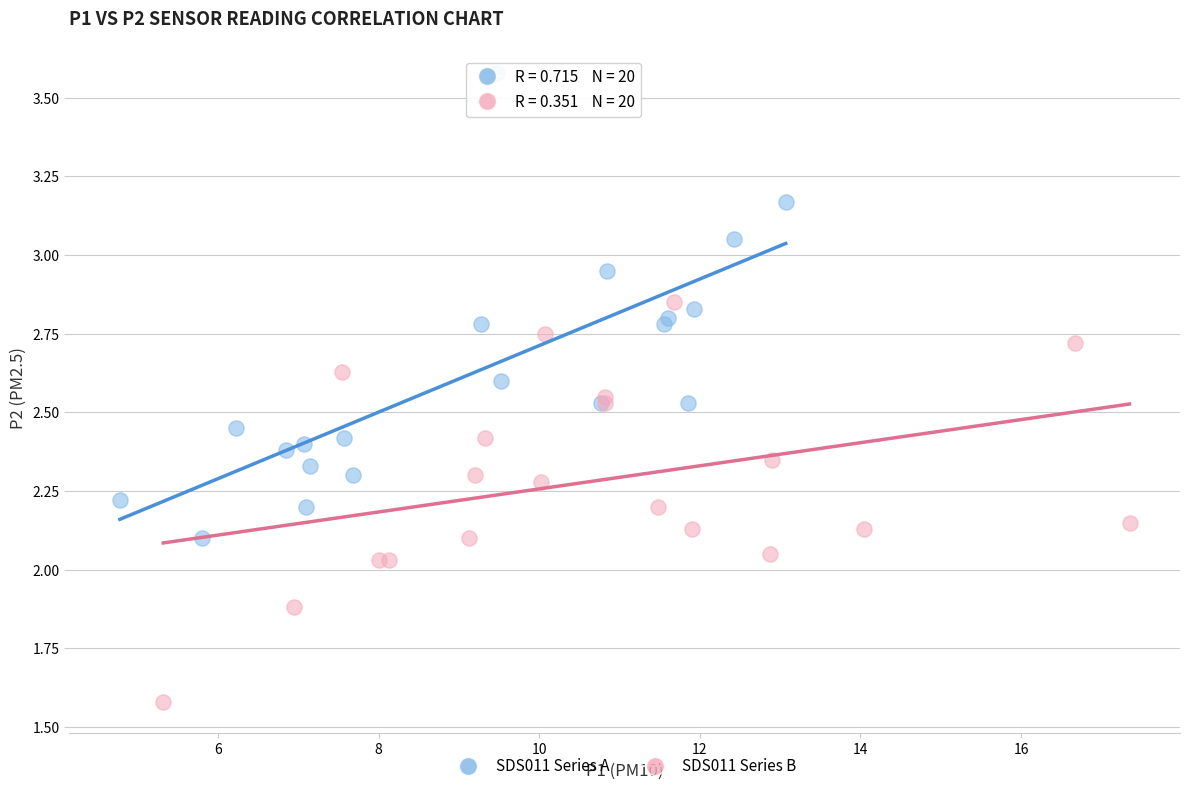

Which series has the largest Y range (max minus min)?

SDS011 Series A